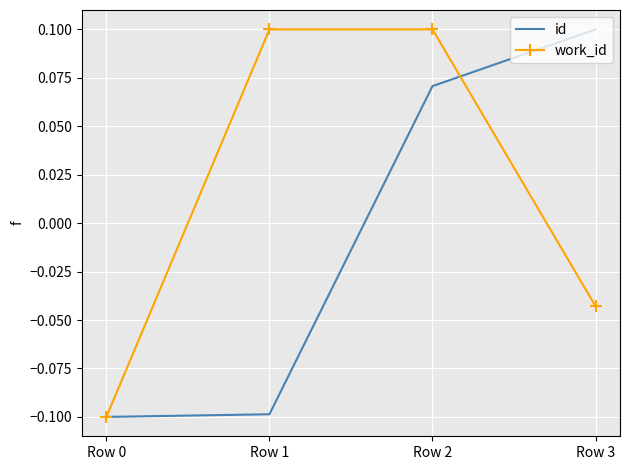

What is the difference between the maximum and minimum values in the work_id series?

0.2